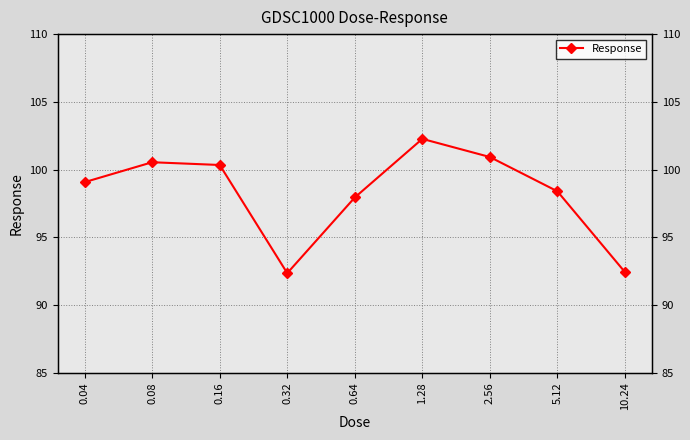

How many lines are shown in the chart?

1